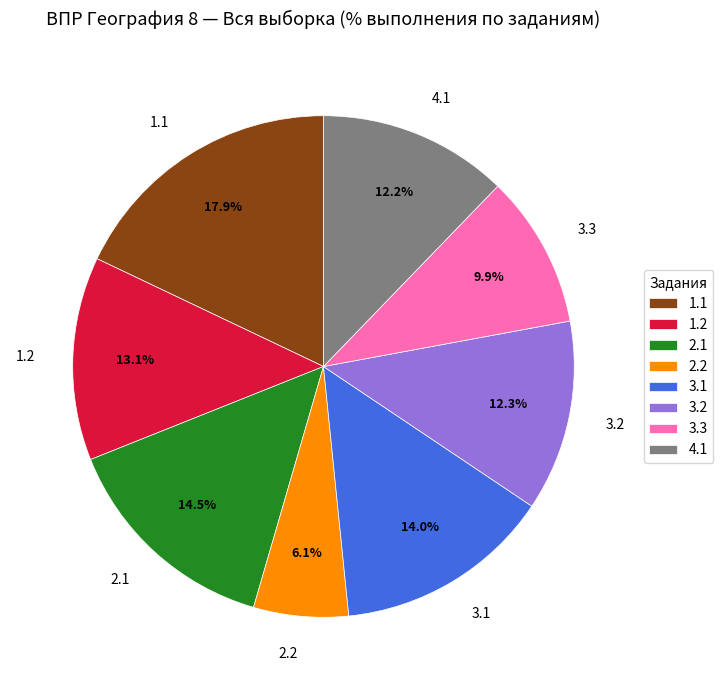

Is the sum of 1.1 and 4.1 greater than half?

No